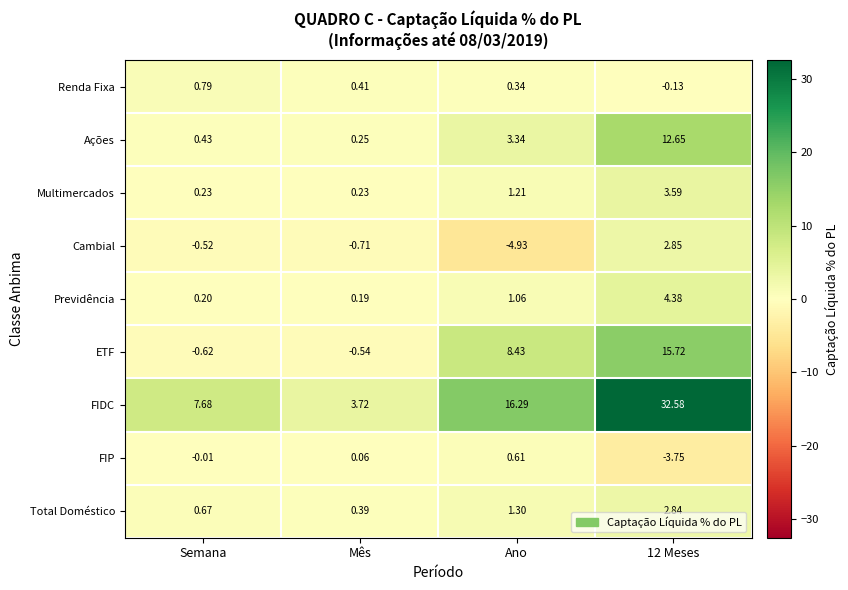

Where does the FIDC series first go above 16?

Ano